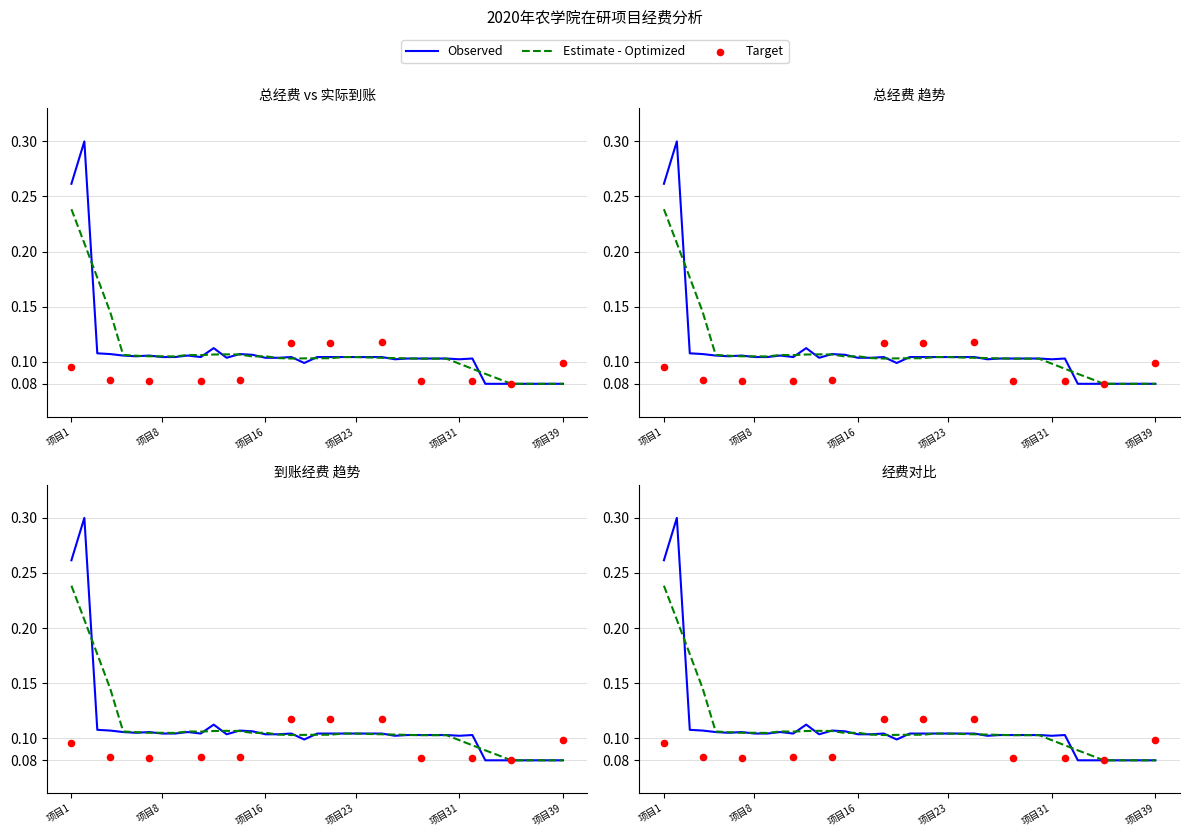

Which has a higher value, 4 or 26?

4